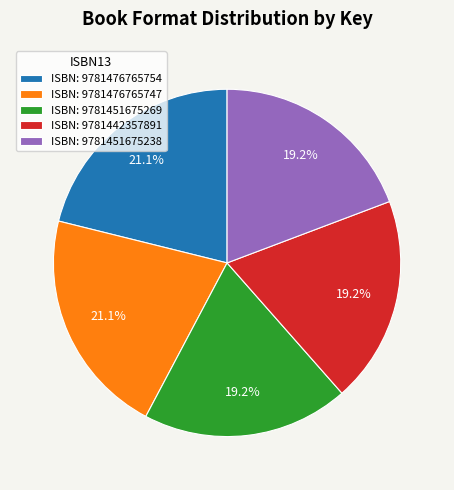

Approximately how many times larger is the value at ISBN: 9781442357891 compared to ISBN: 9781476765754?

0.9